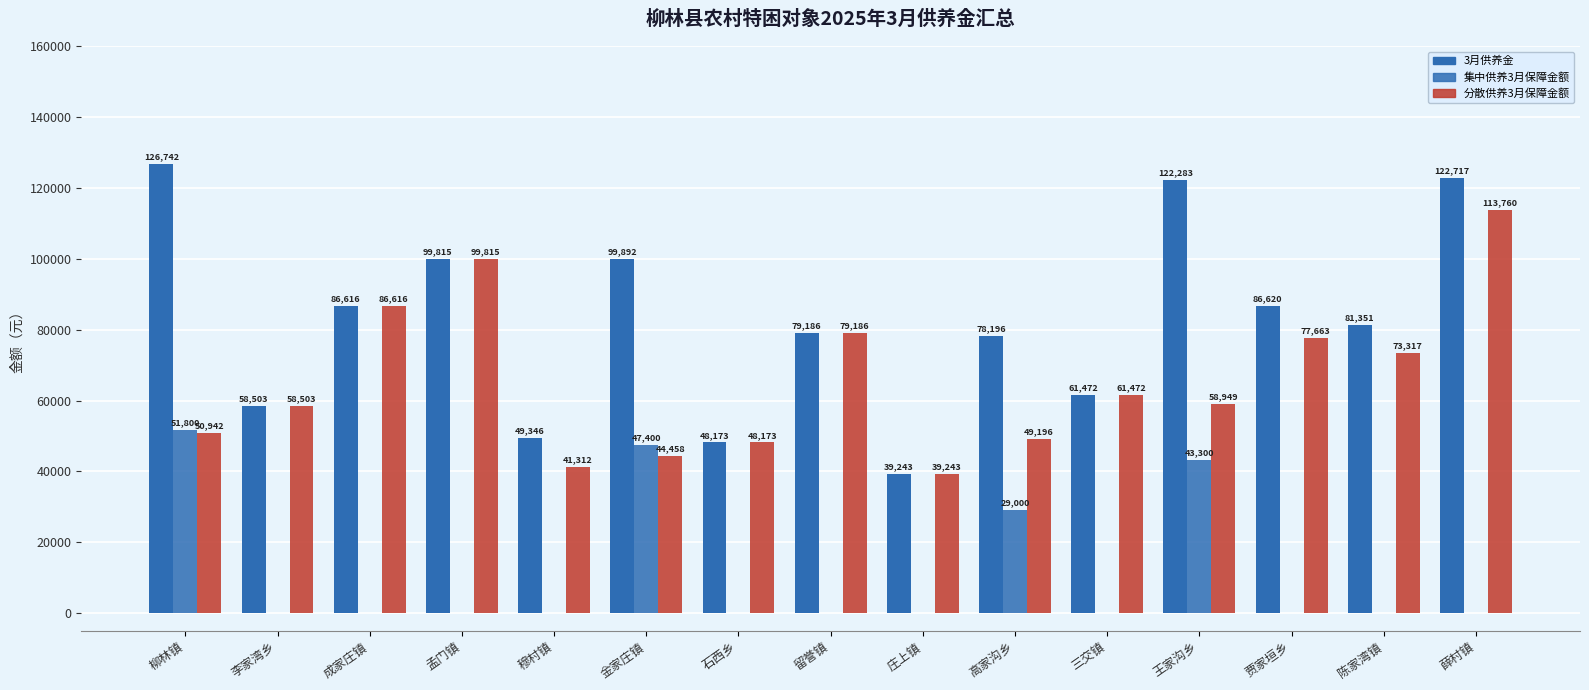

How many data points in 集中供养3月保障金额 are above 0?

4